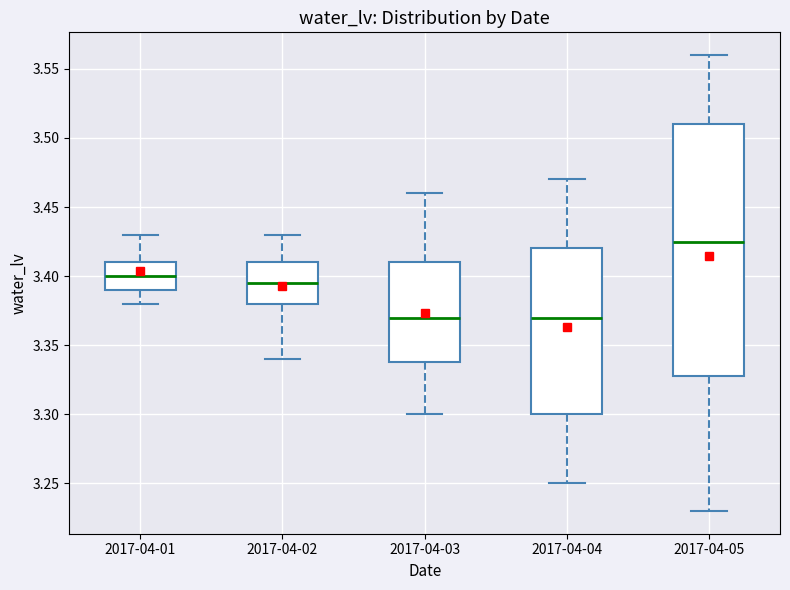

Reading left to right, read every box against the y-axis: the position of its median line, the range the box covers, and the ends of its whiskers. The values are not printed on the chart, so give them approximately, as read against the axis.

2017-04-01: median 3.400, box 3.390 to 3.410, whiskers 3.380 to 3.430
2017-04-02: median 3.395, box 3.380 to 3.410, whiskers 3.340 to 3.430
2017-04-03: median 3.370, box 3.340 to 3.410, whiskers 3.300 to 3.460
2017-04-04: median 3.370, box 3.300 to 3.420, whiskers 3.250 to 3.470
2017-04-05: median 3.425, box 3.330 to 3.510, whiskers 3.230 to 3.560